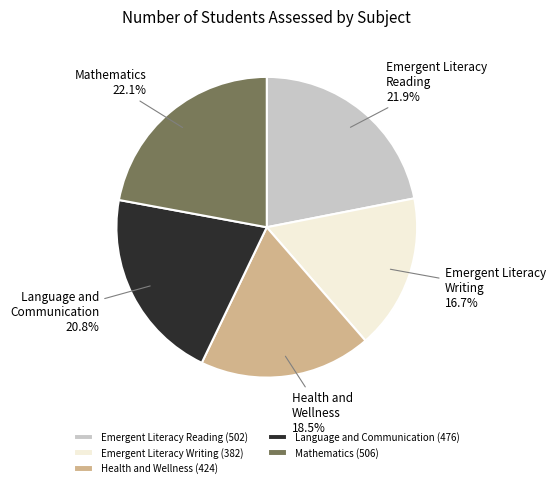

Does Language and Communication represent more than half of the total?

No